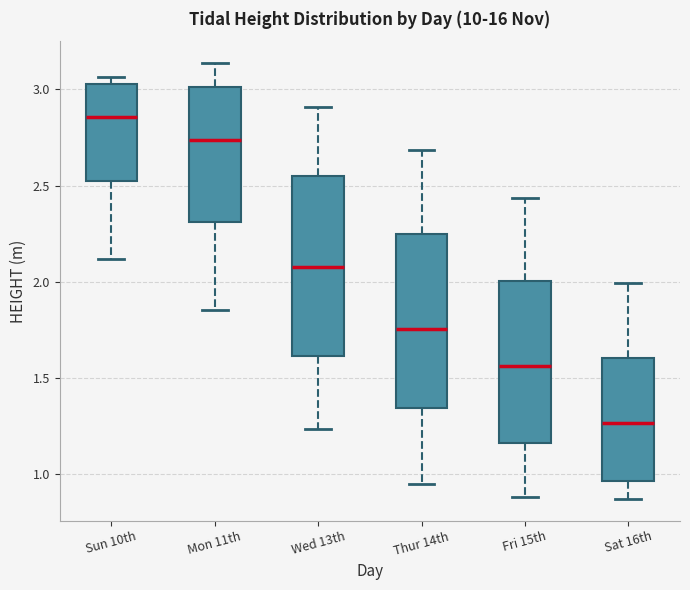

Reading left to right, transcribe this box plot: for each box, give where its median line is, the range the box spans, and where its two whiskers end, as read against the y-axis. The values are not printed on the chart, so give them approximately, as read against the axis.

Sun 10th: median 2.85, box 2.50 to 3.05, whiskers 2.10 to 3.05 (just above the box's upper edge)
Mon 11th: median 2.75, box 2.30 to 3.00, whiskers 1.85 to 3.15
Wed 13th: median 2.10, box 1.60 to 2.55, whiskers 1.25 to 2.90
Thur 14th: median 1.75, box 1.35 to 2.25, whiskers 0.95 to 2.70
Fri 15th: median 1.55, box 1.15 to 2.00, whiskers 0.90 to 2.45
Sat 16th: median 1.25, box 0.95 to 1.60, whiskers 0.85 to 2.00